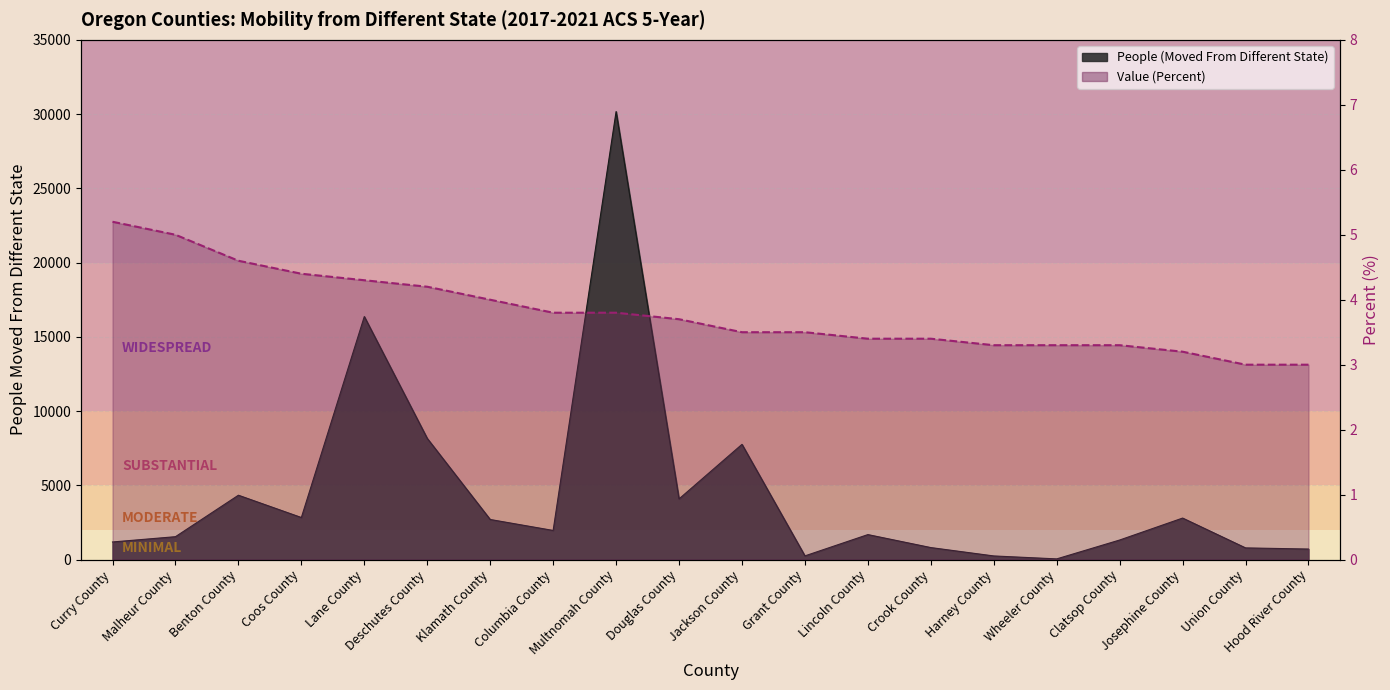

Count the number of values greater than 3.

18